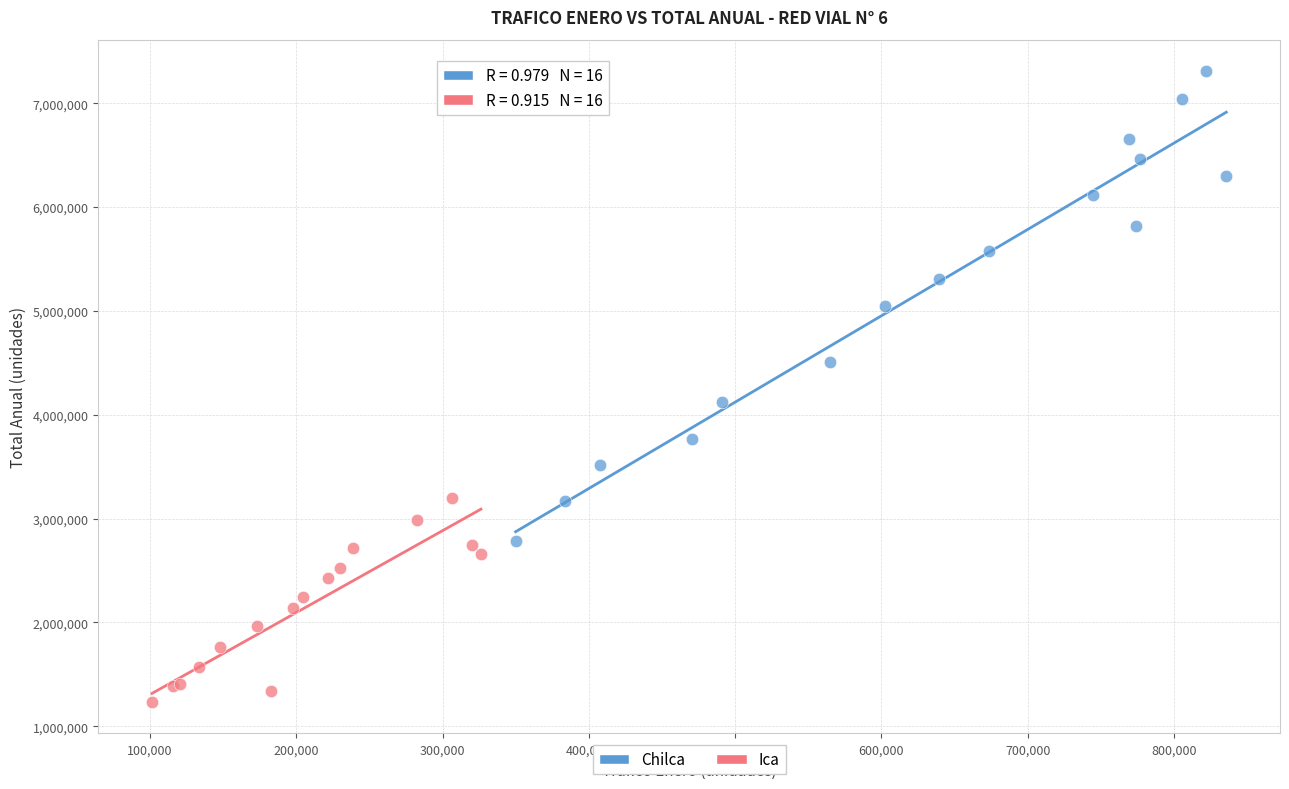

Which series contains the lowest Y value?

Ica